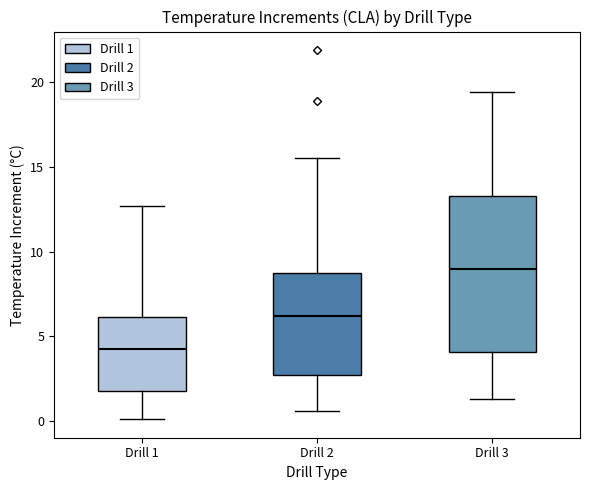

Reading left to right, transcribe this box plot: for each box, give where its median line is, the range the box spans, and where its two whiskers end, as read against the y-axis. The values are not printed on the chart, so give them approximately, as read against the axis.

Drill 1: median 4.5, box 2.0 to 6.0, whiskers 0.0 to 12.5
Drill 2: median 6.0, box 2.5 to 8.5, whiskers 0.5 to 15.5
Drill 3: median 9.0, box 4.0 to 13.5, whiskers 1.5 to 19.5